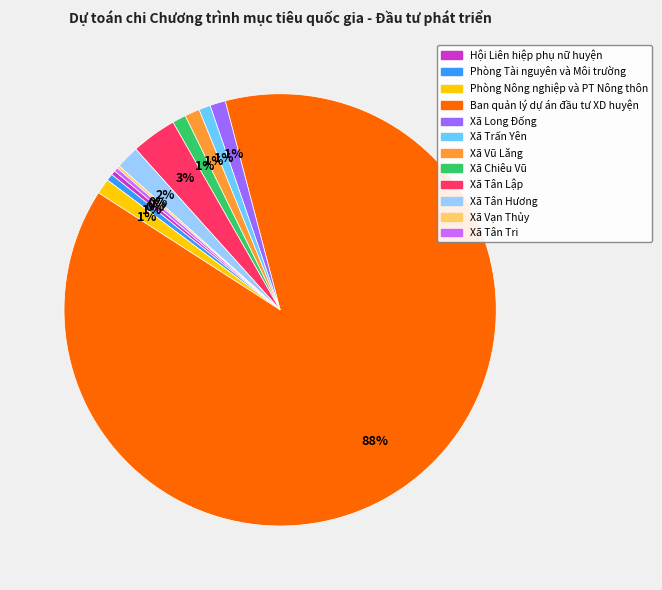

Which category accounts for the majority?

Ban quản lý dự án đầu tư XD huyện